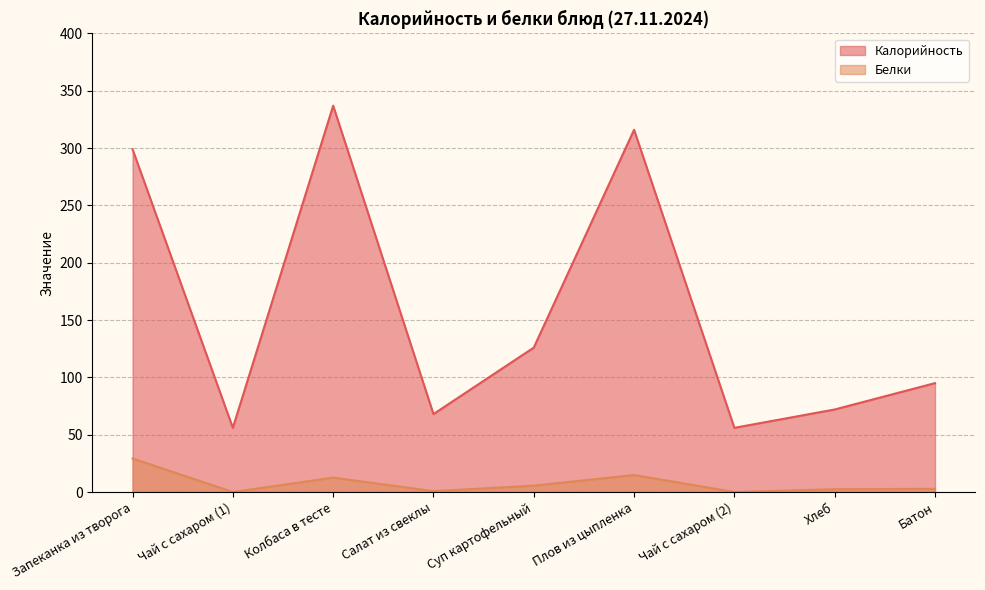

The Белки series shows 0.0 at Чай с сахаром (1). True or false?

True